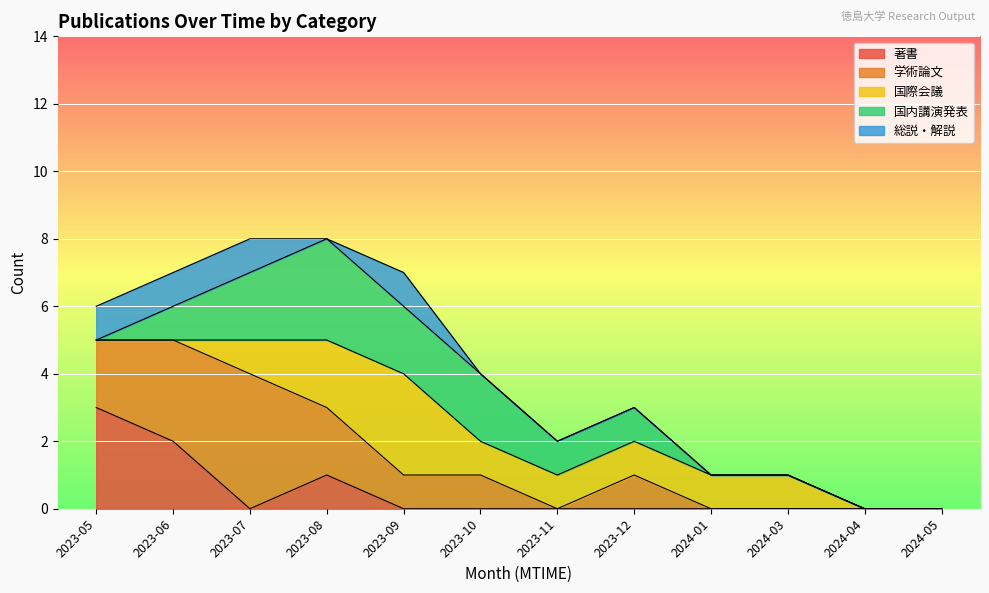

Which series changed the most between 2023-07 and 2023-10?

学術論文